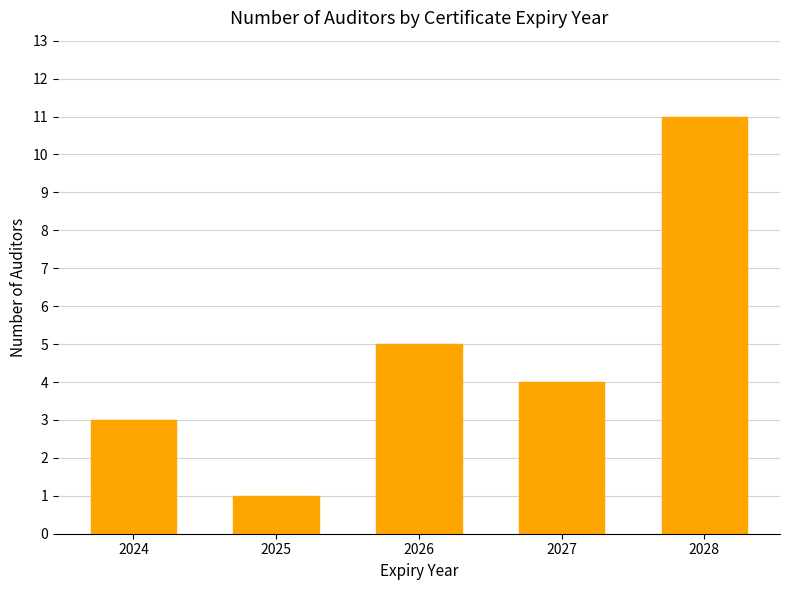

How many bars are there in total?

5